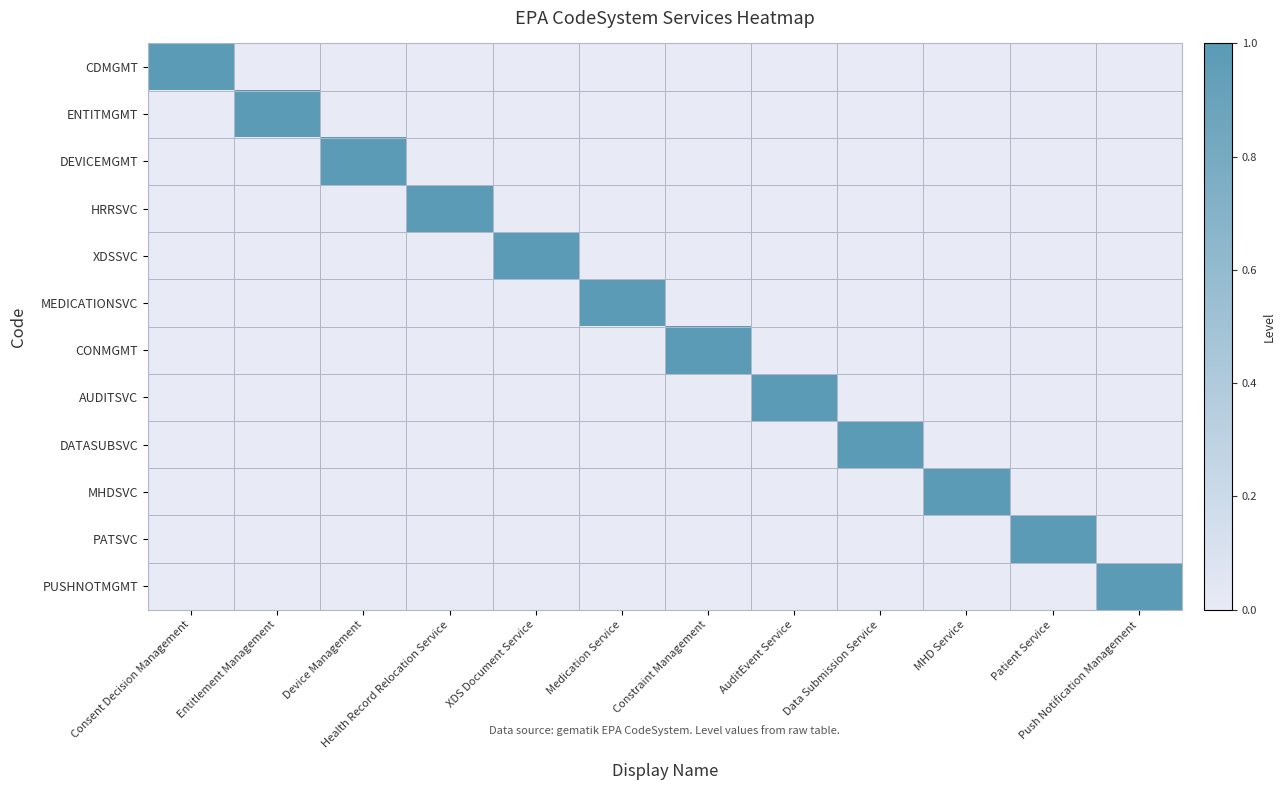

Reading left to right, what are all the values shown in this chart?

CDMGMT: Consent Decision Management=1	Entitlement Management=0	Device Management=0	Health Record Relocation Service=0	XDS Document Service=0	Medication Service=0	Constraint Management=0	AuditEvent Service=0	Data Submission Service=0	MHD Service=0	Patient Service=0	Push Notification Management=0
ENTITMGMT: Consent Decision Management=0	Entitlement Management=1	Device Management=0	Health Record Relocation Service=0	XDS Document Service=0	Medication Service=0	Constraint Management=0	AuditEvent Service=0	Data Submission Service=0	MHD Service=0	Patient Service=0	Push Notification Management=0
DEVICEMGMT: Consent Decision Management=0	Entitlement Management=0	Device Management=1	Health Record Relocation Service=0	XDS Document Service=0	Medication Service=0	Constraint Management=0	AuditEvent Service=0	Data Submission Service=0	MHD Service=0	Patient Service=0	Push Notification Management=0
HRRSVC: Consent Decision Management=0	Entitlement Management=0	Device Management=0	Health Record Relocation Service=1	XDS Document Service=0	Medication Service=0	Constraint Management=0	AuditEvent Service=0	Data Submission Service=0	MHD Service=0	Patient Service=0	Push Notification Management=0
XDSSVC: Consent Decision Management=0	Entitlement Management=0	Device Management=0	Health Record Relocation Service=0	XDS Document Service=1	Medication Service=0	Constraint Management=0	AuditEvent Service=0	Data Submission Service=0	MHD Service=0	Patient Service=0	Push Notification Management=0
MEDICATIONSVC: Consent Decision Management=0	Entitlement Management=0	Device Management=0	Health Record Relocation Service=0	XDS Document Service=0	Medication Service=1	Constraint Management=0	AuditEvent Service=0	Data Submission Service=0	MHD Service=0	Patient Service=0	Push Notification Management=0
CONMGMT: Consent Decision Management=0	Entitlement Management=0	Device Management=0	Health Record Relocation Service=0	XDS Document Service=0	Medication Service=0	Constraint Management=1	AuditEvent Service=0	Data Submission Service=0	MHD Service=0	Patient Service=0	Push Notification Management=0
AUDITSVC: Consent Decision Management=0	Entitlement Management=0	Device Management=0	Health Record Relocation Service=0	XDS Document Service=0	Medication Service=0	Constraint Management=0	AuditEvent Service=1	Data Submission Service=0	MHD Service=0	Patient Service=0	Push Notification Management=0
DATASUBSVC: Consent Decision Management=0	Entitlement Management=0	Device Management=0	Health Record Relocation Service=0	XDS Document Service=0	Medication Service=0	Constraint Management=0	AuditEvent Service=0	Data Submission Service=1	MHD Service=0	Patient Service=0	Push Notification Management=0
MHDSVC: Consent Decision Management=0	Entitlement Management=0	Device Management=0	Health Record Relocation Service=0	XDS Document Service=0	Medication Service=0	Constraint Management=0	AuditEvent Service=0	Data Submission Service=0	MHD Service=1	Patient Service=0	Push Notification Management=0
PATSVC: Consent Decision Management=0	Entitlement Management=0	Device Management=0	Health Record Relocation Service=0	XDS Document Service=0	Medication Service=0	Constraint Management=0	AuditEvent Service=0	Data Submission Service=0	MHD Service=0	Patient Service=1	Push Notification Management=0
PUSHNOTMGMT: Consent Decision Management=0	Entitlement Management=0	Device Management=0	Health Record Relocation Service=0	XDS Document Service=0	Medication Service=0	Constraint Management=0	AuditEvent Service=0	Data Submission Service=0	MHD Service=0	Patient Service=0	Push Notification Management=1